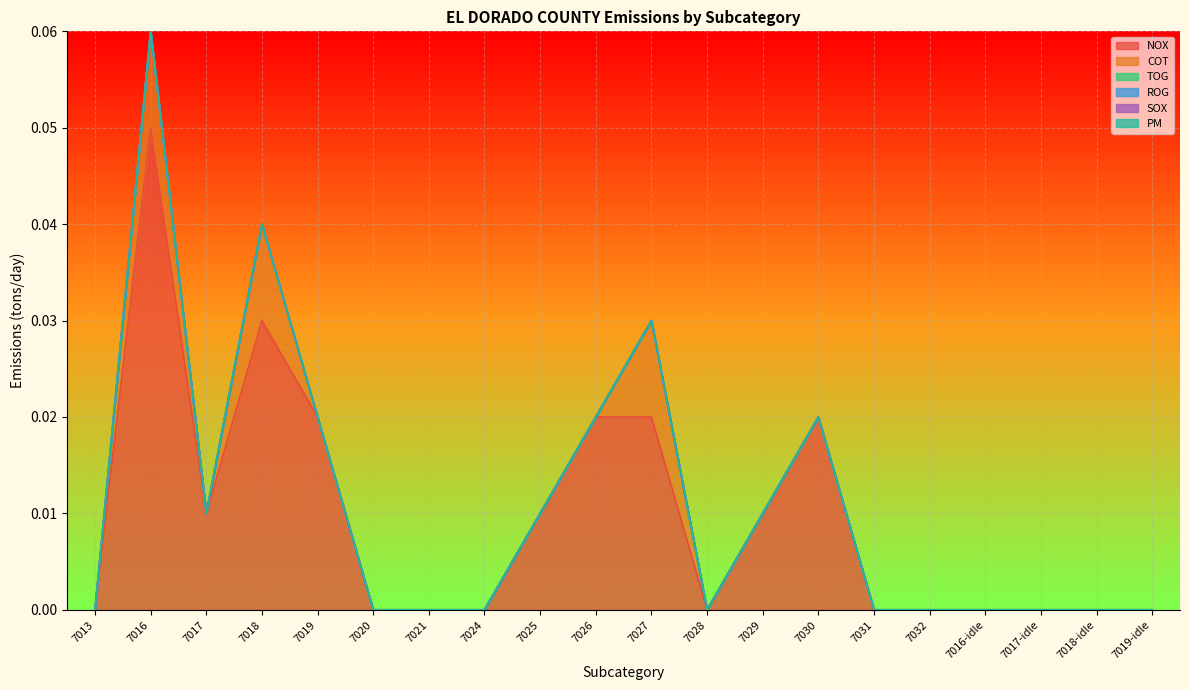

At which label does SOX reach its minimum?

7013